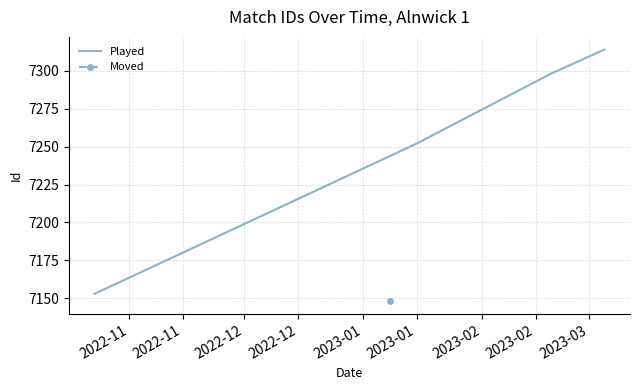

True or false: Played has more than 1 interior local peaks.

False